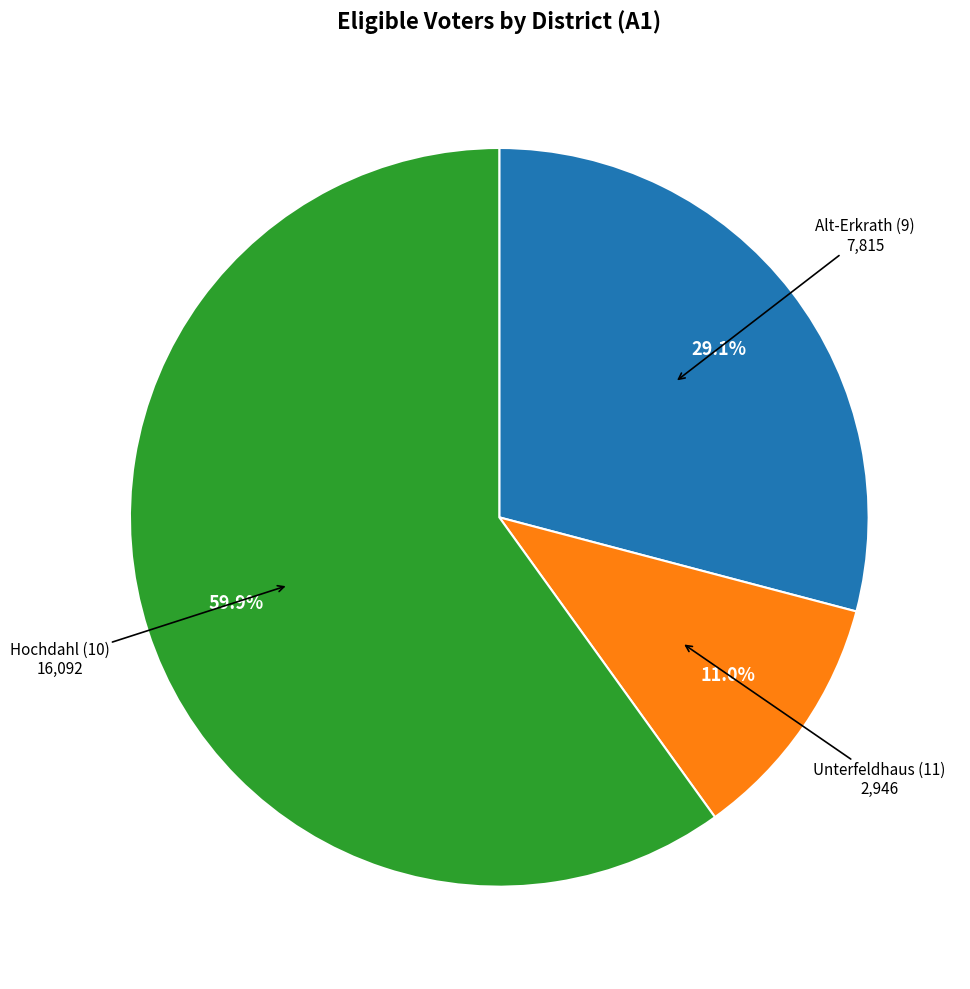

True or false: Hochdahl (10) accounts for 66% of the total.

False